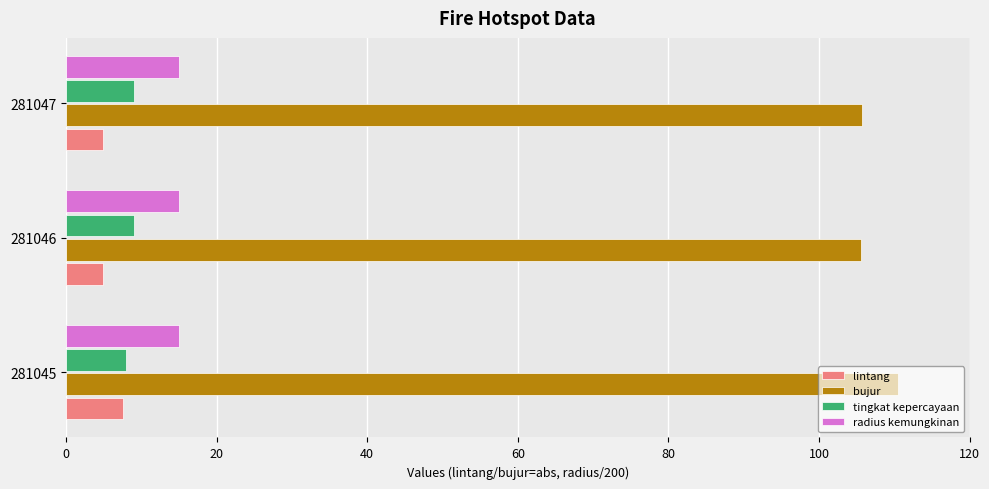

Is the value of bujur at 281045 greater than the value of radius kemungkinan at 281047?

Yes